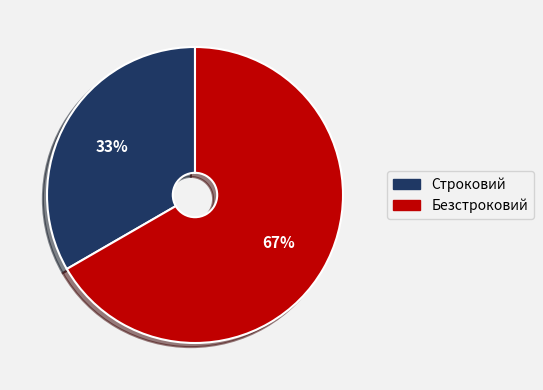

To the nearest percent, what is the combined percentage of Строковий and Безстроковий?

100%